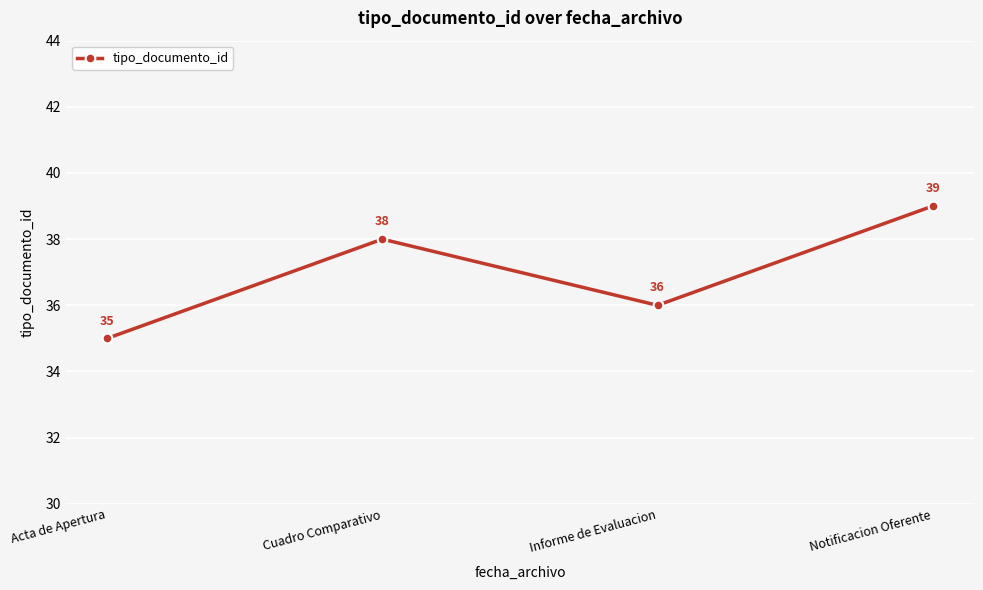

What is the label of the 1st point from the right?

Notificacion Oferente